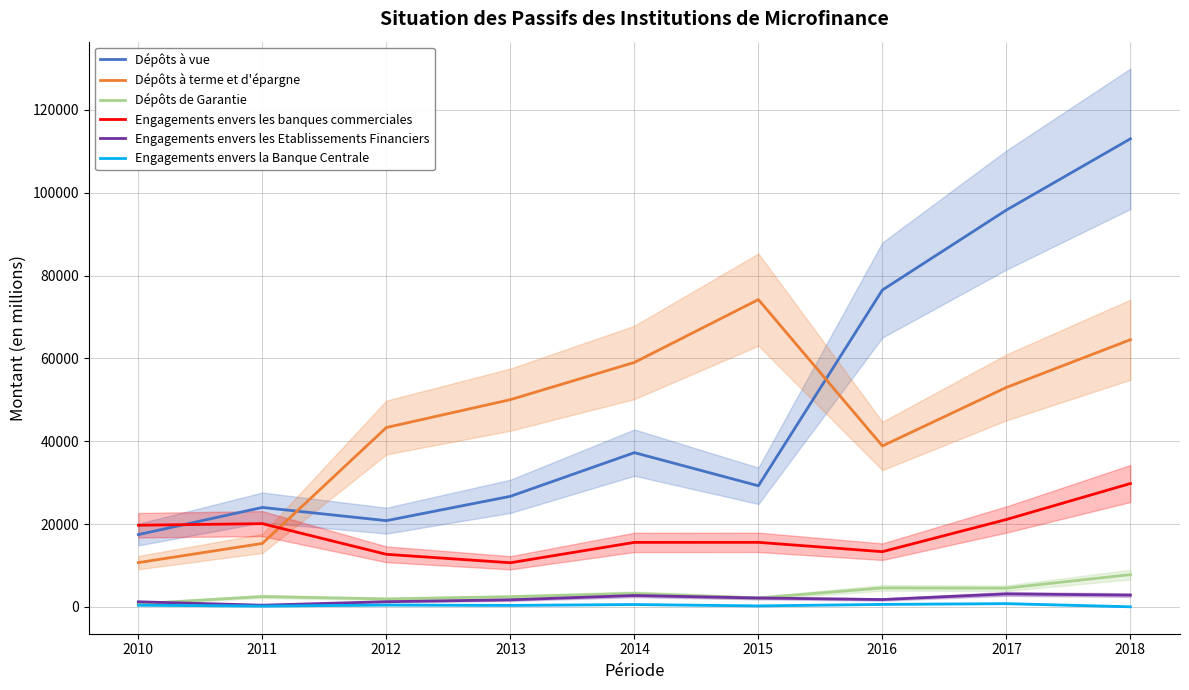

Where does the Engagements envers les Etablissements Financiers series first go above 1789?

2014